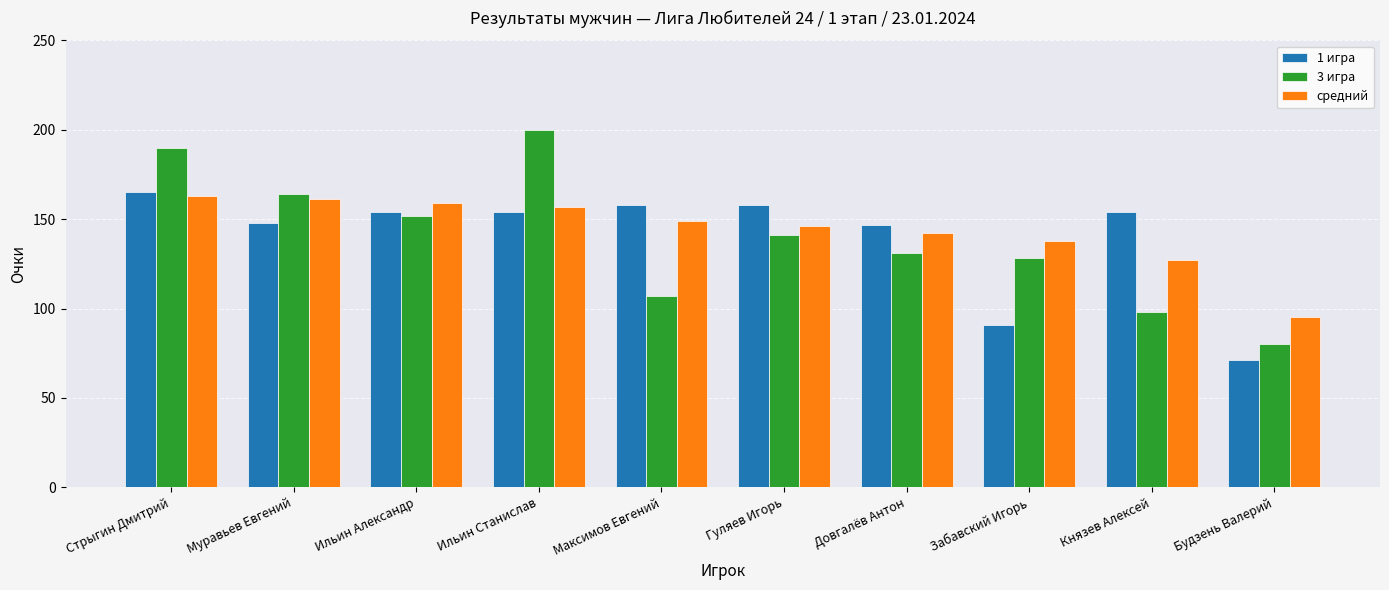

What is the value of the средний bar at the 8th from the left?

138